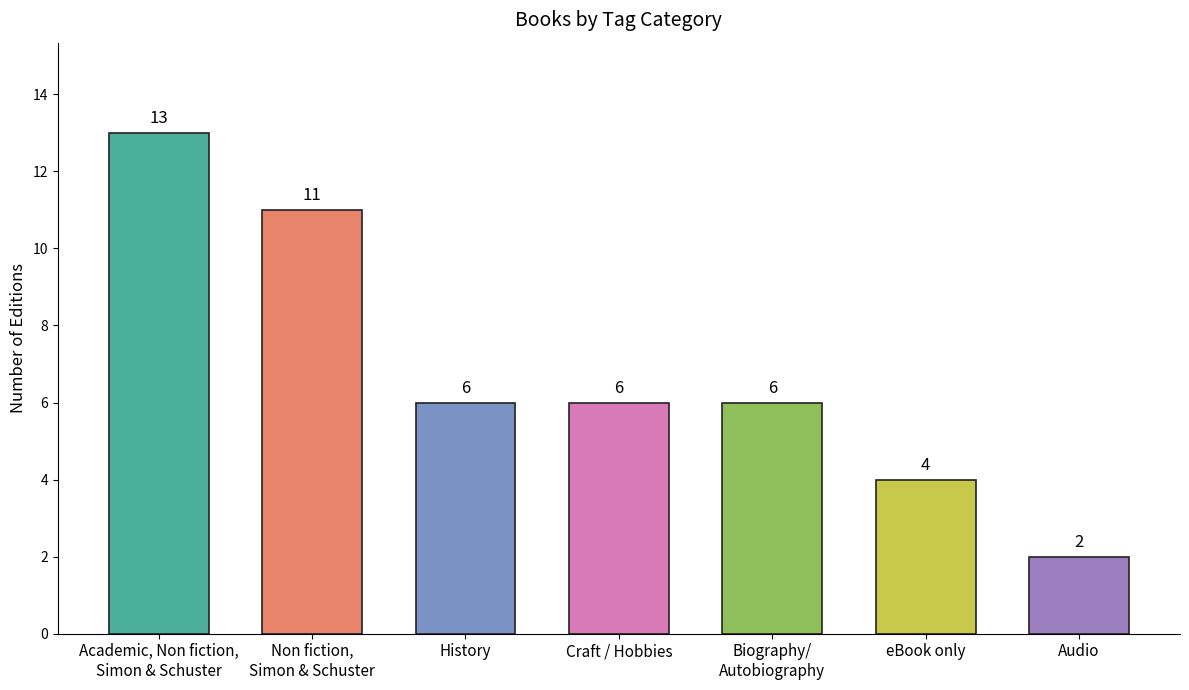

At which label does the data first exceed 6?

Academic, Non fiction,
Simon & Schuster